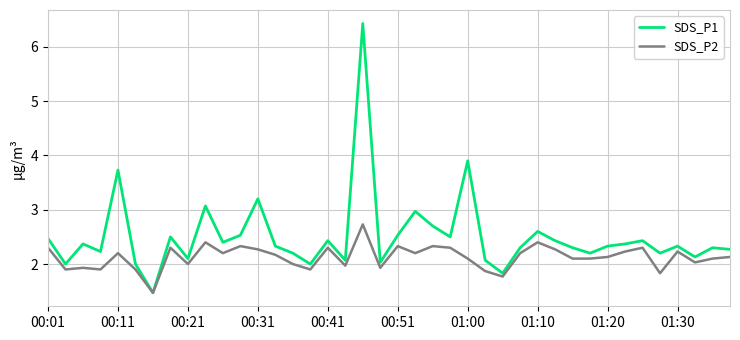

What are all the series names shown in the legend?

SDS_P1, SDS_P2